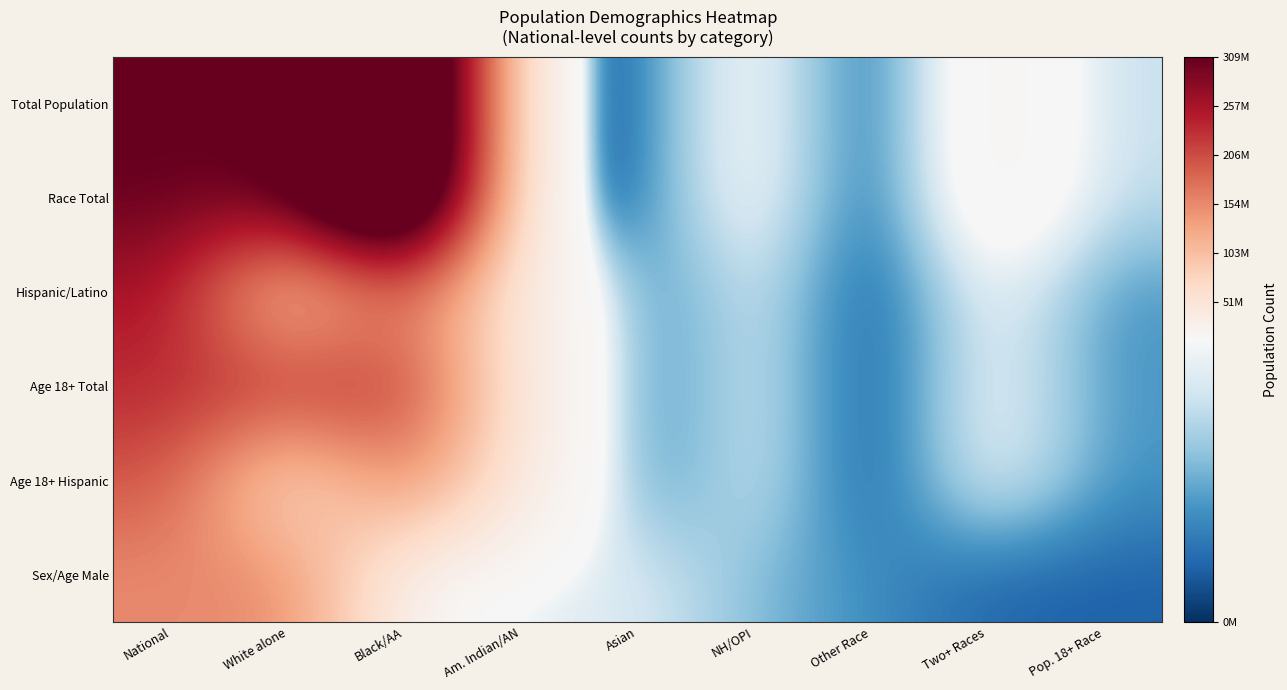

Reading left to right, transcribe all the data shown in this chart.

Total Population: National=308745538	White alone=308745538	Black/AA=553265000	Am. Indian/AN=929319	Asian=2932248	NH/OPI=14674252	Other Race=540013	Two+ Races=19107368	Pop. 18+ Race=9009073
Race Total: National=308745538	White alone=308745538	Black/AA=553265000	Am. Indian/AN=929319	Asian=2932248	NH/OPI=14674252	Other Race=540013	Two+ Races=19107368	Pop. 18+ Race=9009073
Hispanic/Latino: National=258267944	White alone=50477594	Black/AA=175134916	Am. Indian/AN=28088003	Asian=2043876	NH/OPI=11422616	Other Race=382409	Two+ Races=12651574	Pop. 18+ Race=4840677
Age 18+ Total: National=234564071	White alone=234564071	Black/AA=229723394	Am. Indian/AN=28088003	Asian=2043876	NH/OPI=11422616	Other Race=382409	Two+ Races=12651574	Pop. 18+ Race=4840677
Age 18+ Hispanic: National=201217368	White alone=33346703	Black/AA=175134916	Am. Indian/AN=28088003	Asian=2043876	NH/OPI=11422616	Other Race=382409	Two+ Races=12651574	Pop. 18+ Race=4840677
Sex/Age Male: National=151781326	White alone=156964212	Black/AA=10319427	Am. Indian/AN=10389638	Asian=10579862	NH/OPI=6656209	Other Race=4647457	Two+ Races=2308319	Pop. 18+ Race=2223198